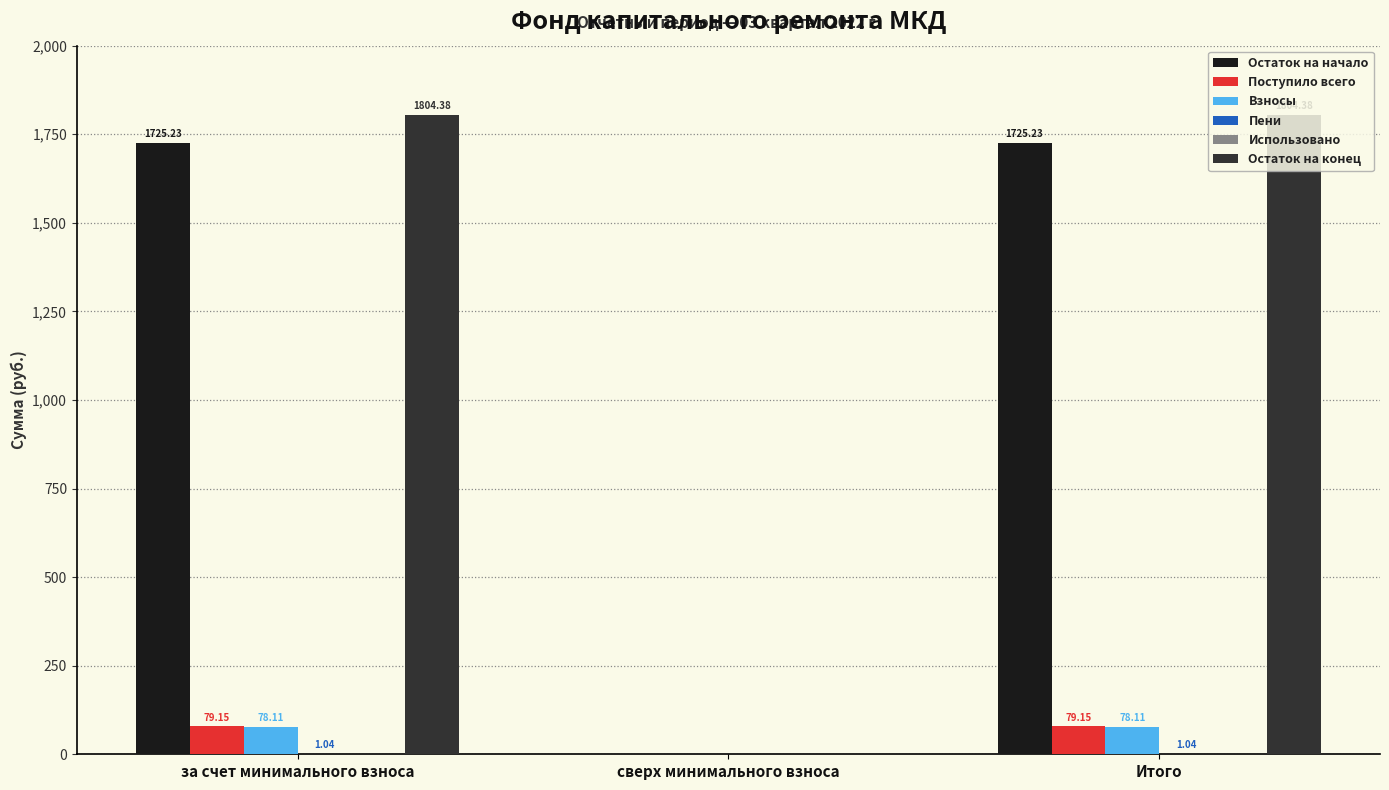

What is the total value across all series at за счет минимального взноса?

3687.9